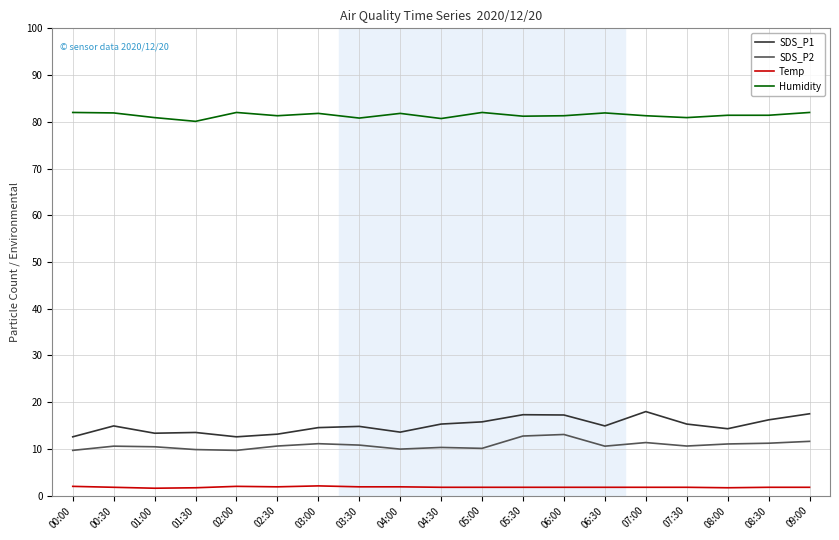

True or false: SDS_P1 and SDS_P2 cross at least once.

False